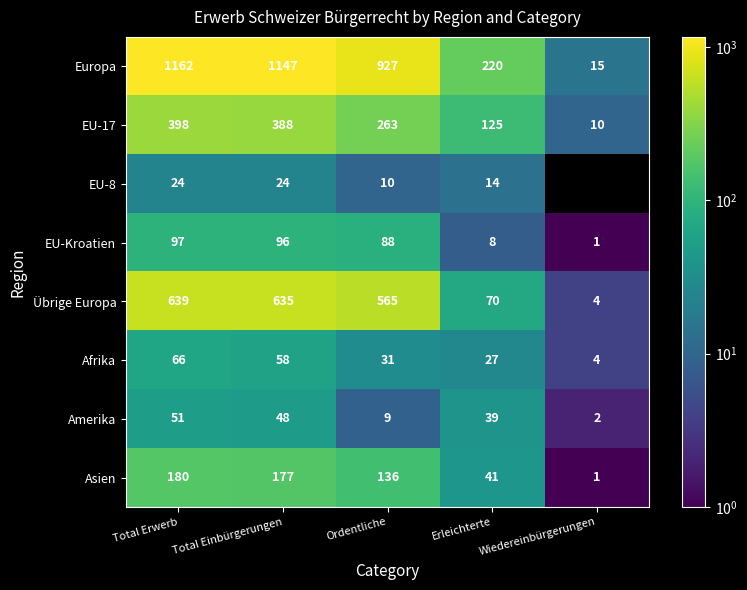

Which category has the highest value across all series?

Total Erwerb